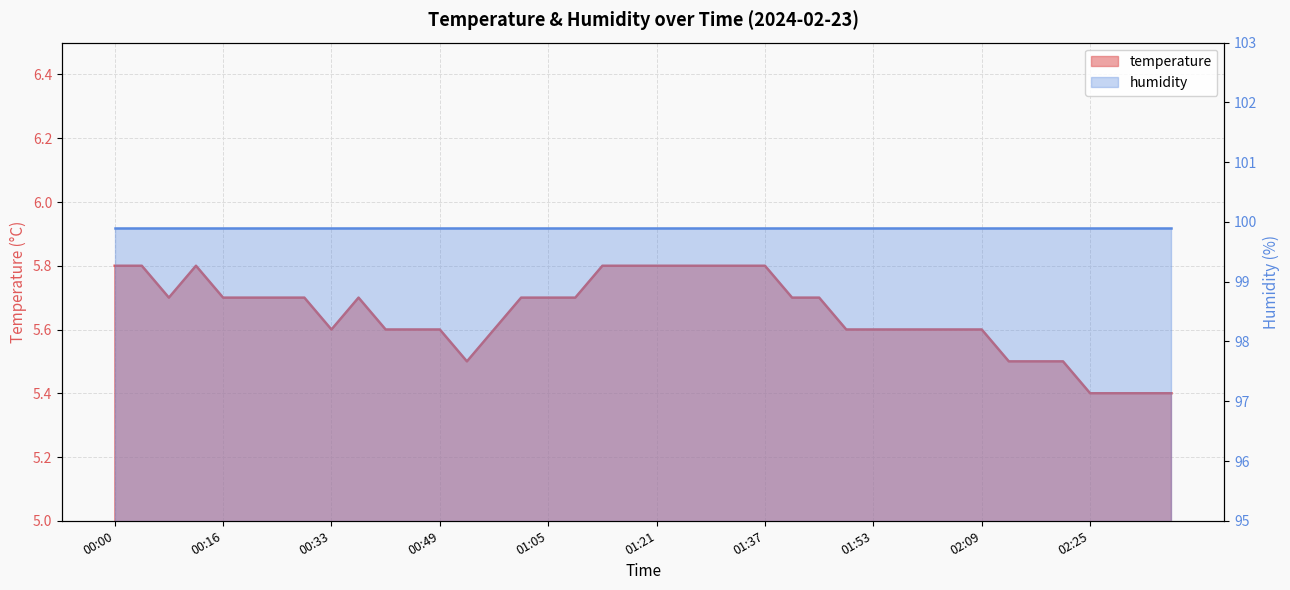

What is the difference between the values at 00:25 and 02:29?

0.3